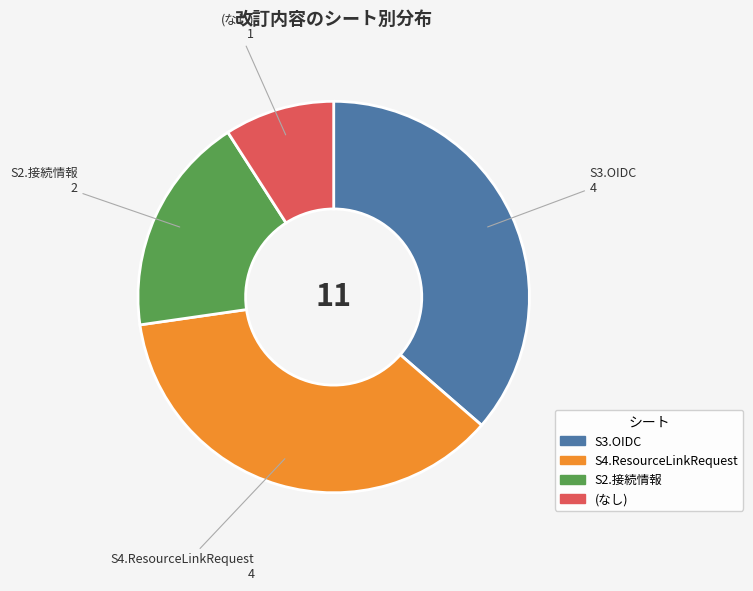

Does any single category account for the majority?

No